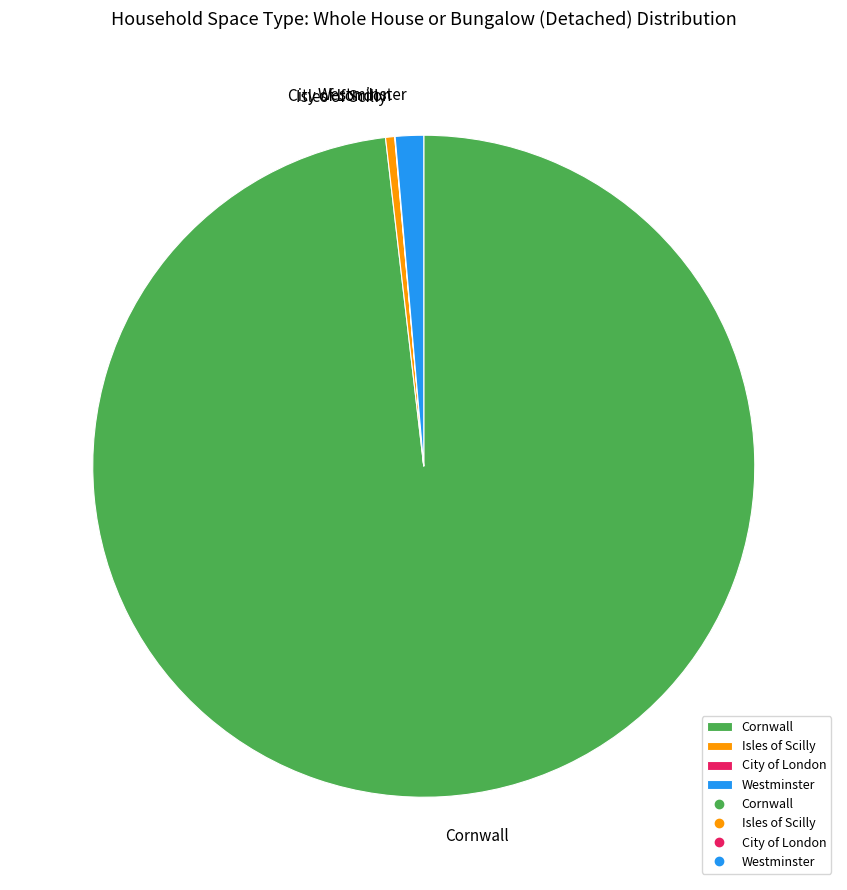

Does any single category account for the majority?

Yes